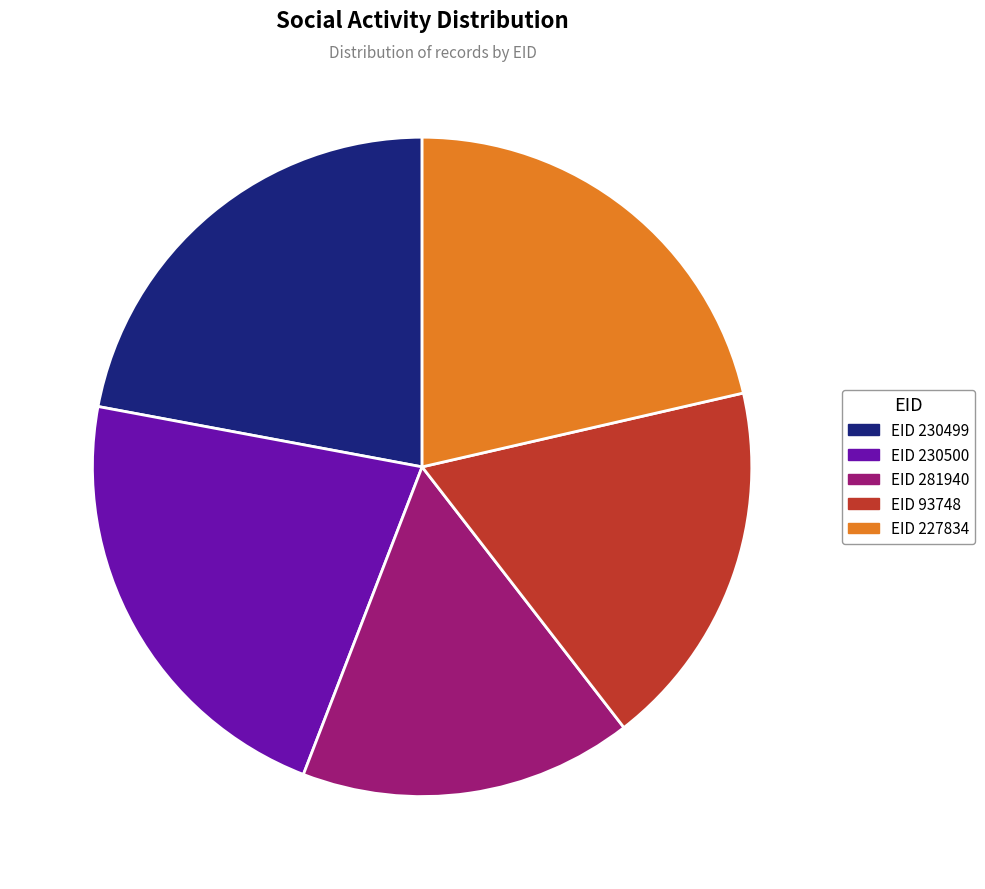

What percentage is NOT represented by EID 93748 18.1%?

81.9%